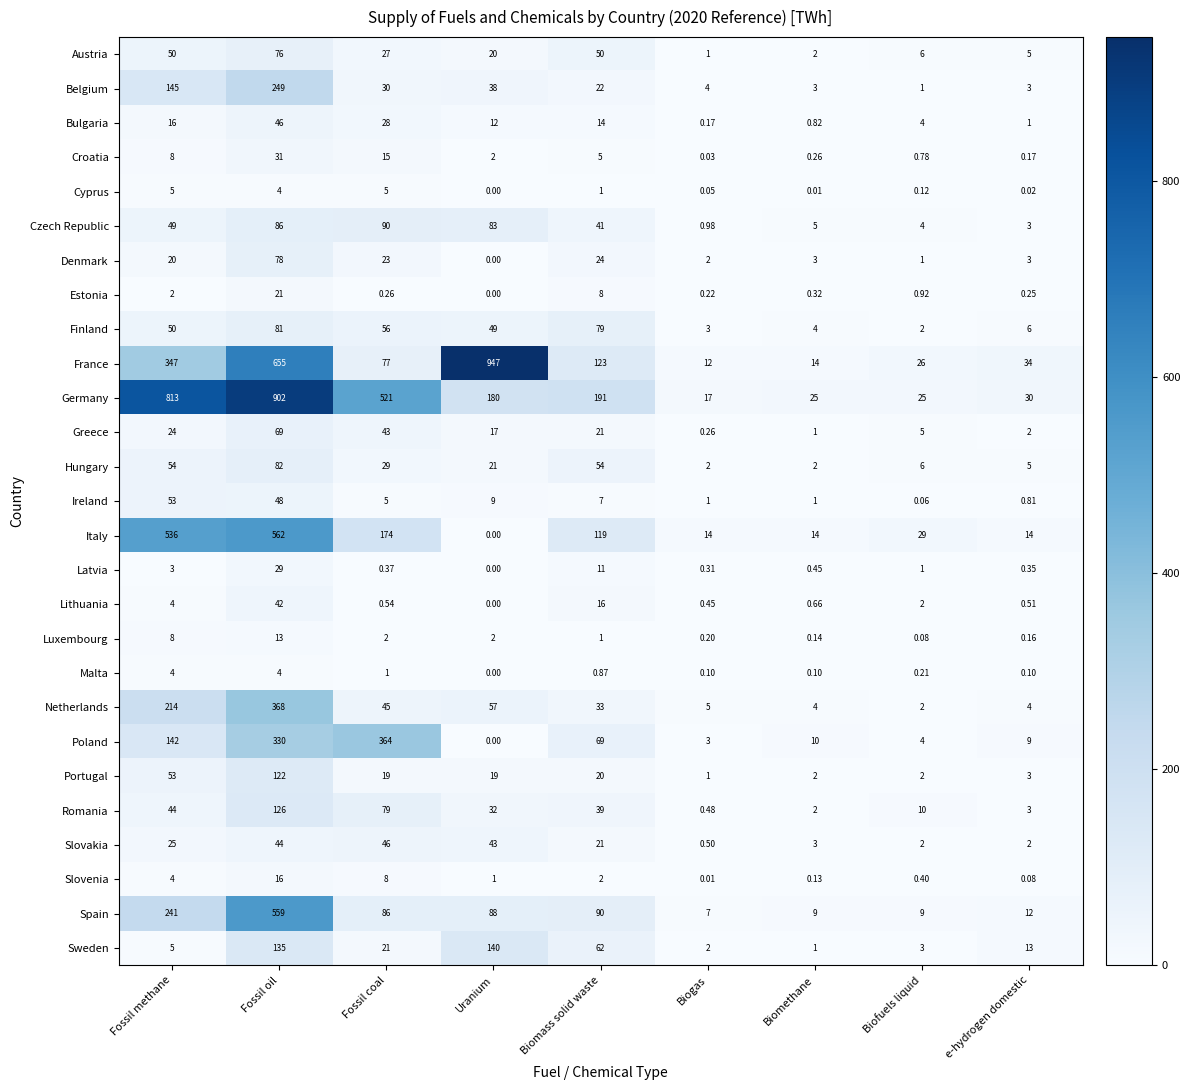

At which label is Belgium closest to 125?

Fossil methane